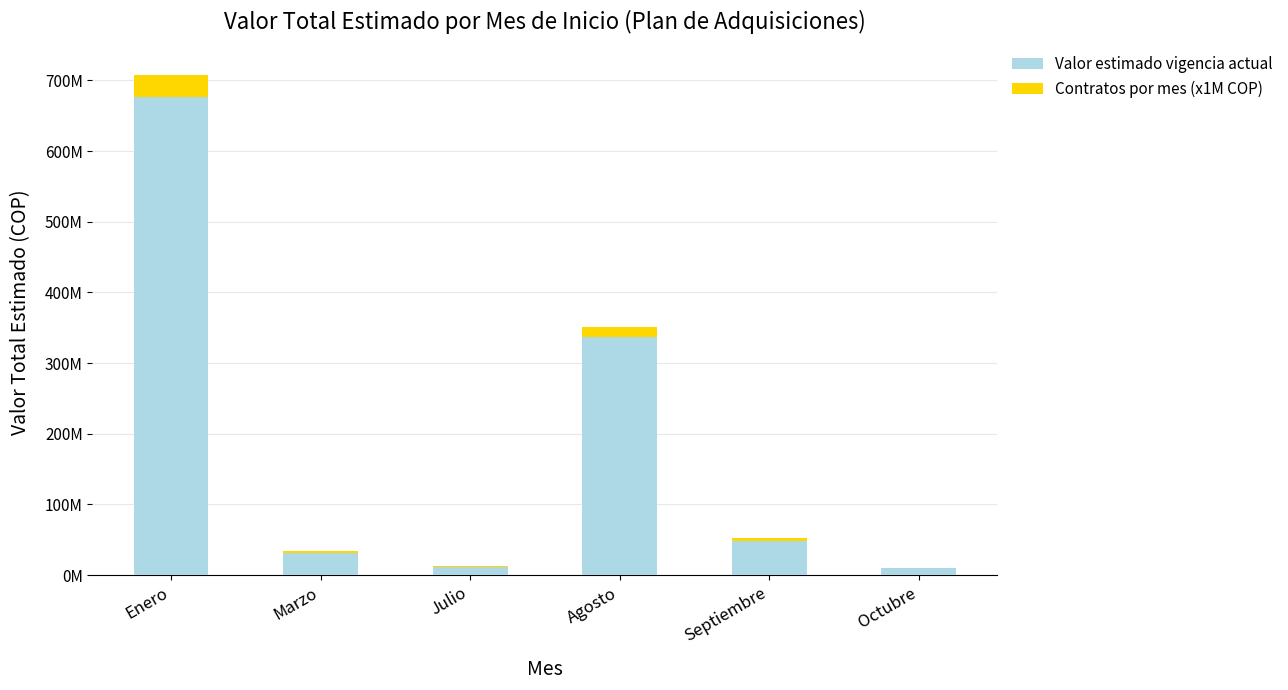

What are all the series names shown in the legend?

Valor estimado vigencia actual, Contratos por mes (x1M COP)